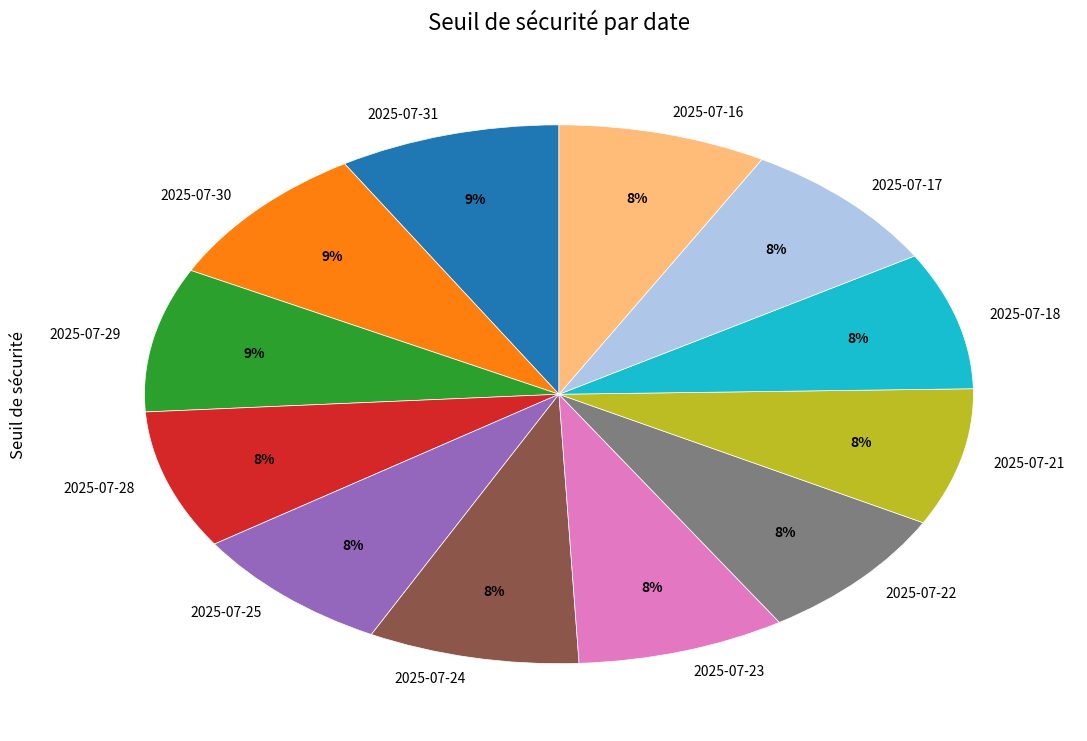

Combined, do 2025-07-22 and 2025-07-29 account for over 50%?

No